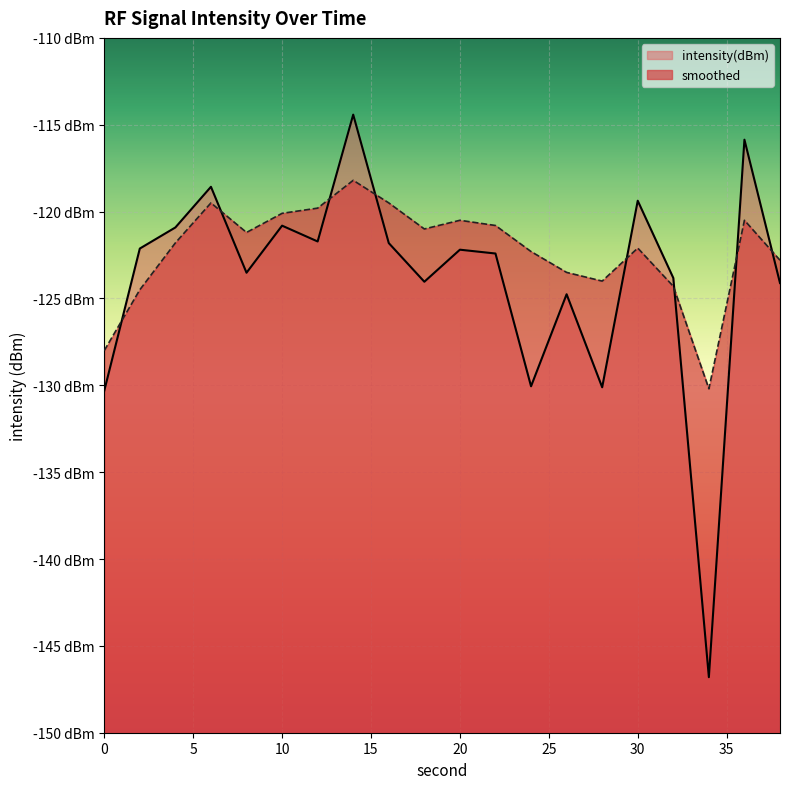

How many lines are shown in the chart?

2